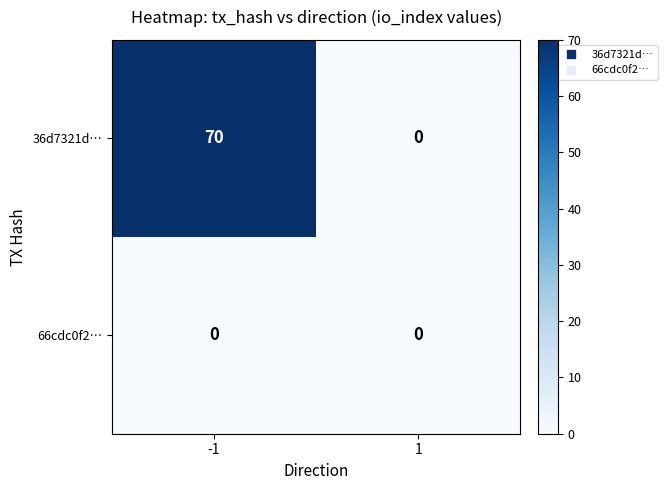

Reading left to right, extract all data points from this chart.

36d7321d…: 70	0
66cdc0f2…: 0	0